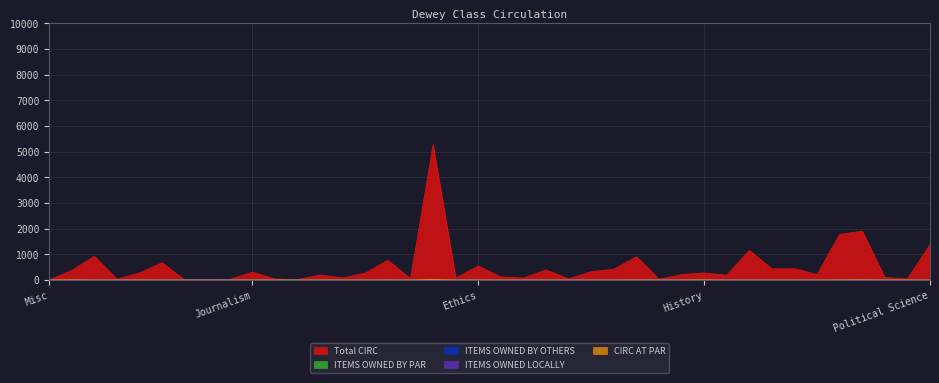

At which category is the sum across all series the highest?

Psychology